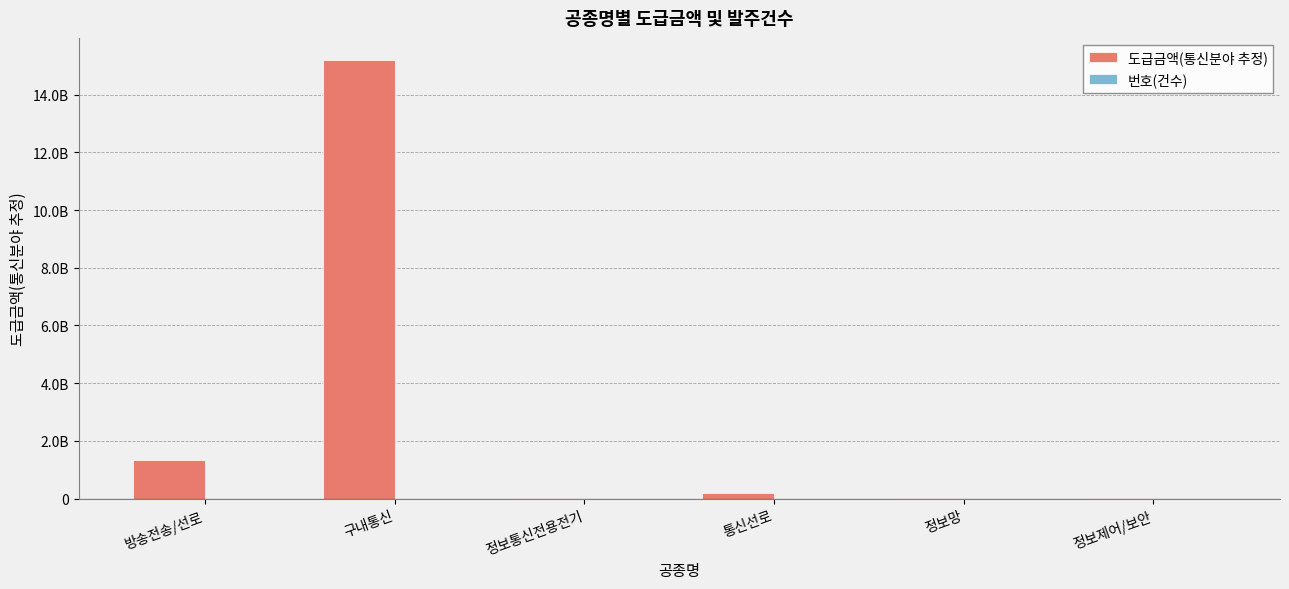

Rank the categories by 도급금액(통신분야 추정) value from highest to lowest.

구내통신, 방송전송/선로, 통신선로, 정보통신전용전기, 정보망, 정보제어/보안